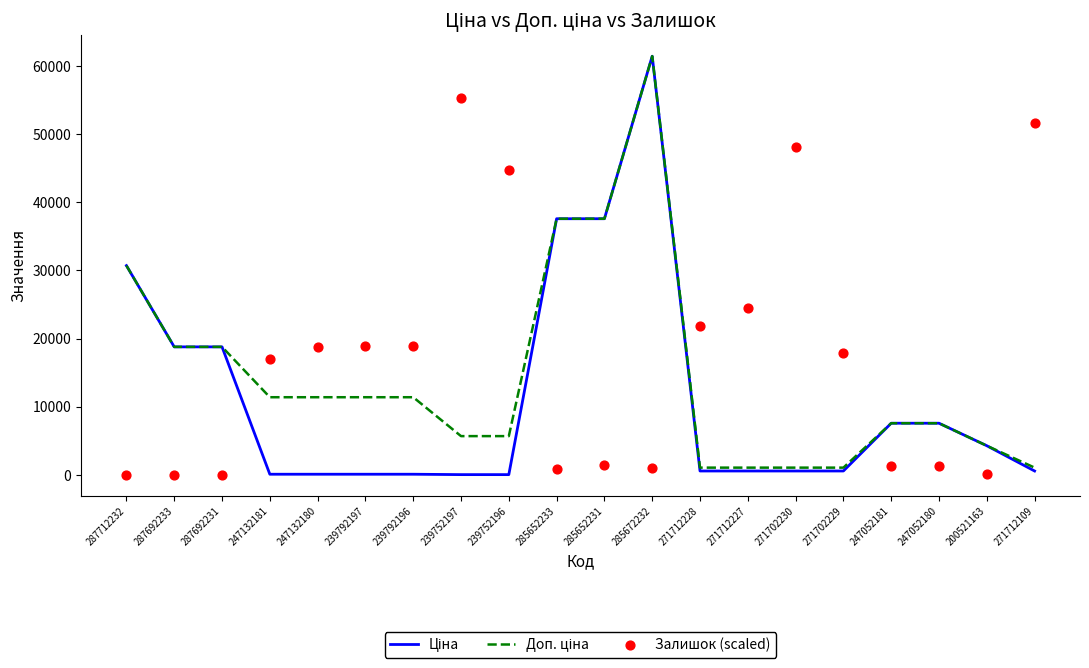

What are all the series names shown in the legend?

Ціна, Доп. ціна, Залишок (scaled)